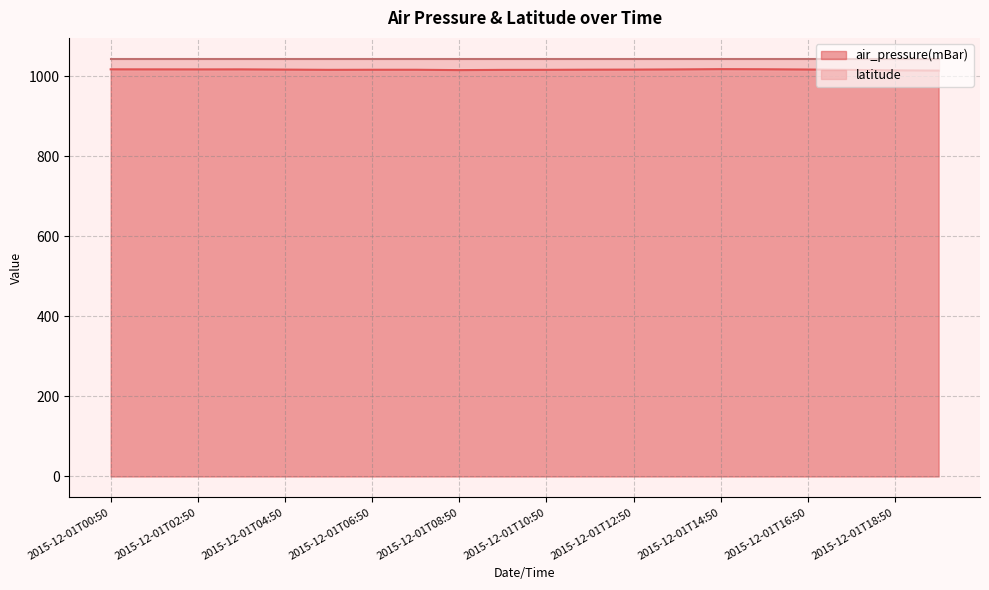

Which has a higher value, 2015-12-01T11:50 or 2015-12-01T09:50?

2015-12-01T11:50